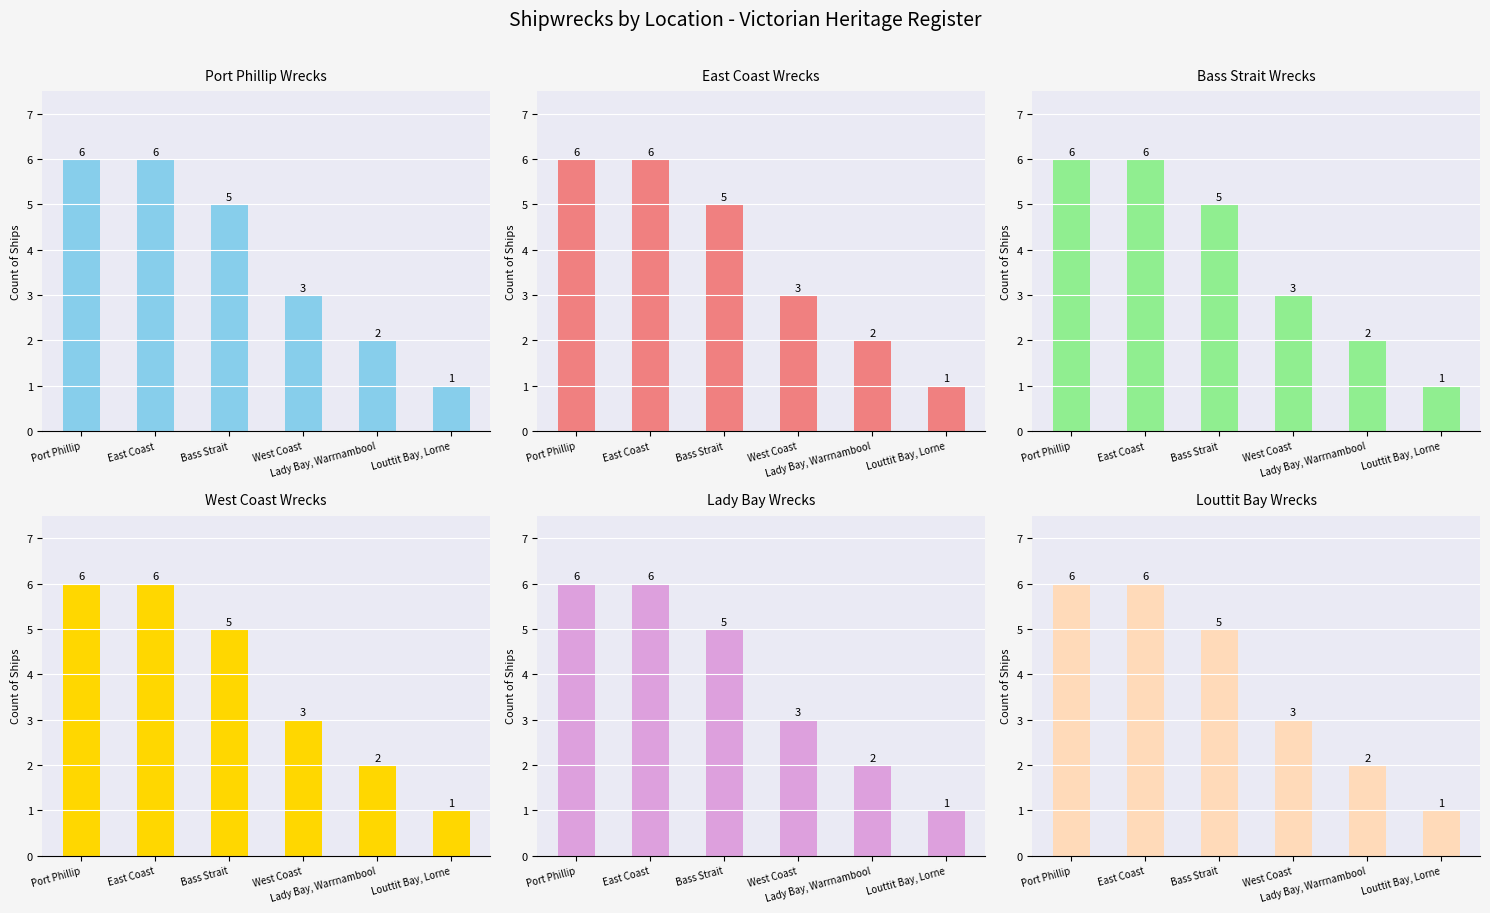

What is the label of the 3rd bar from the right?

West Coast